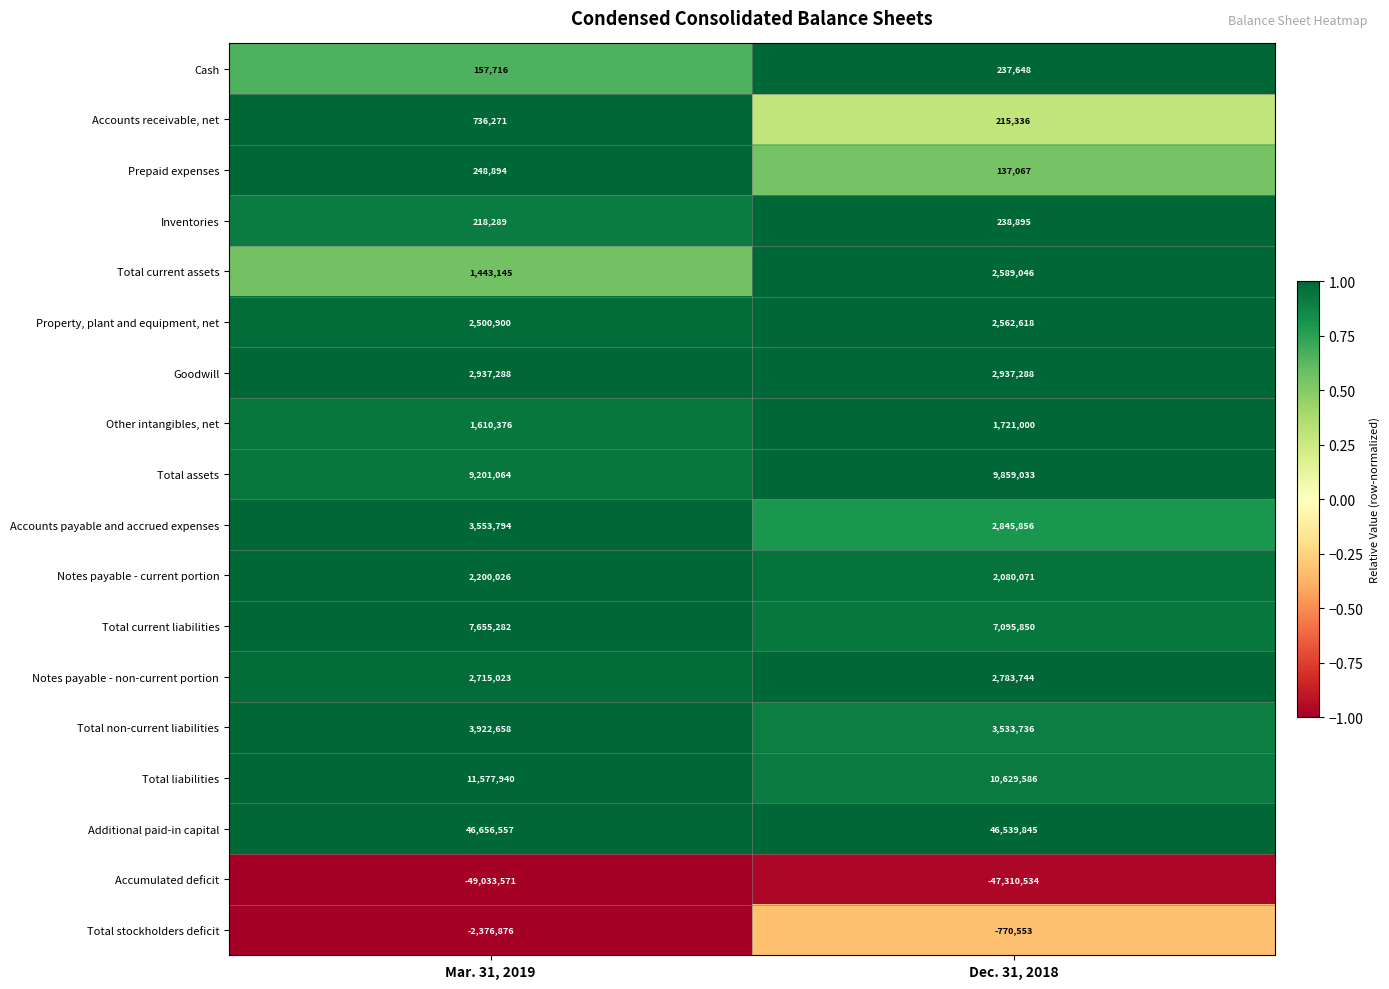

What is the smallest value displayed?

-49033571